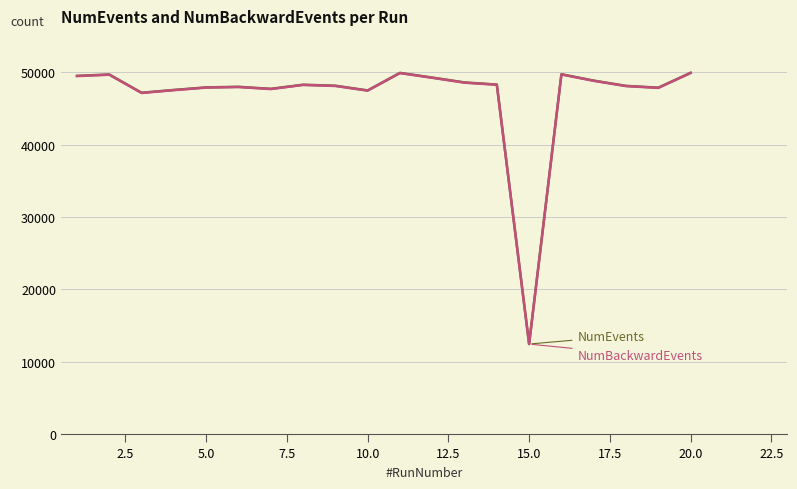

What is the greatest value displayed?

49904